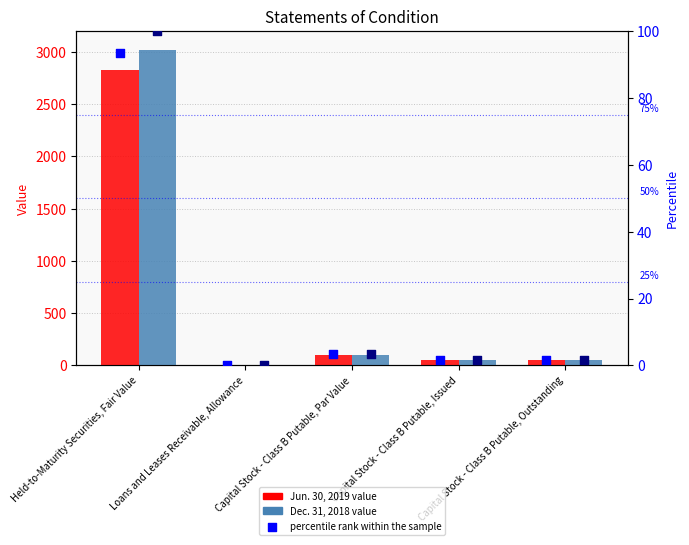

Which series has the largest Y range (max minus min)?

Dec. 31, 2018